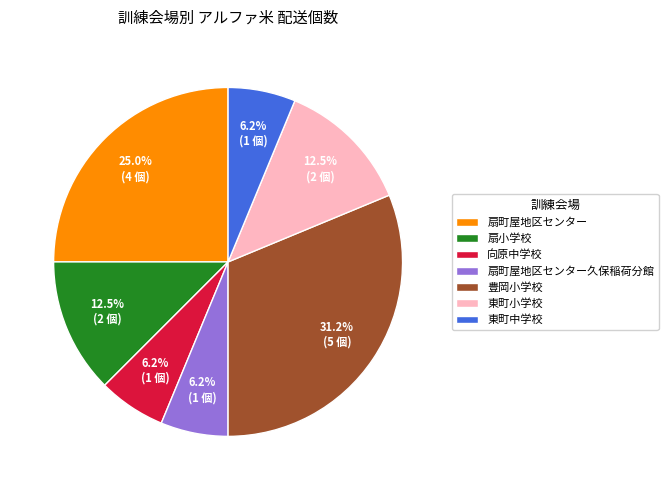

To the nearest percent, what is the difference between the largest and smallest slice percentages?

25%